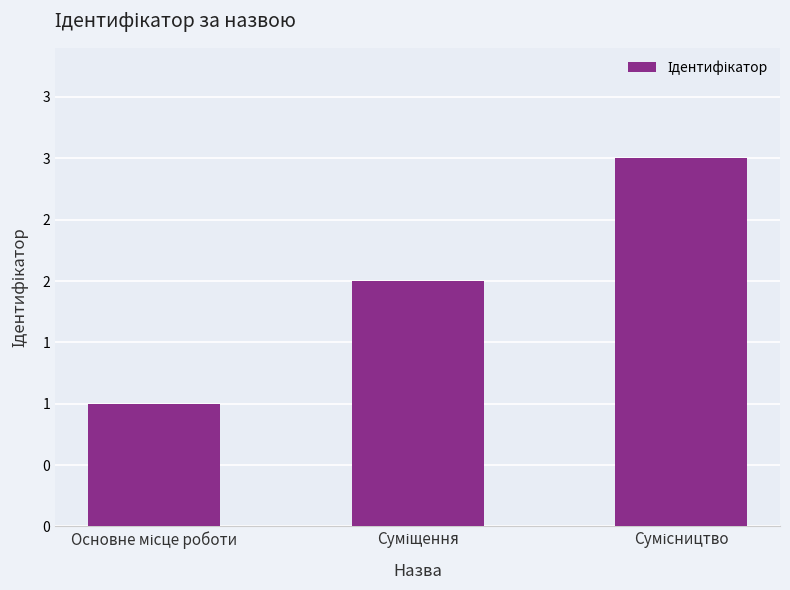

Are the bars horizontal?

No